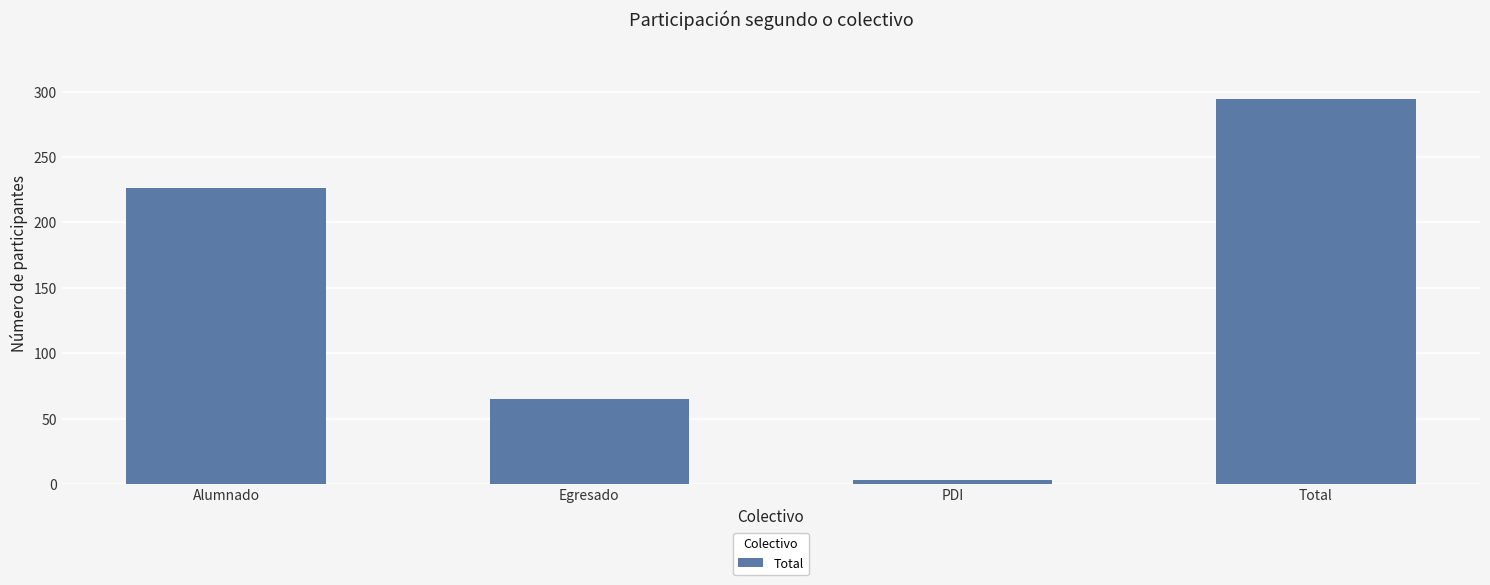

Which label corresponds to the smallest value in the chart?

PDI